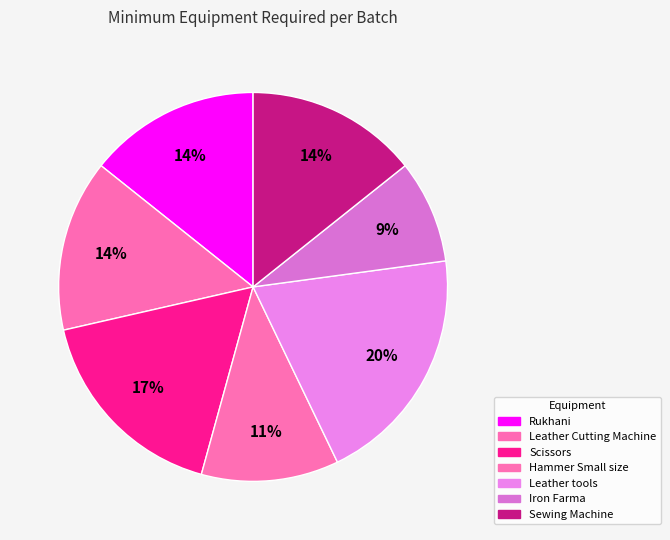

Does Sewing Machine represent more than half of the total?

No